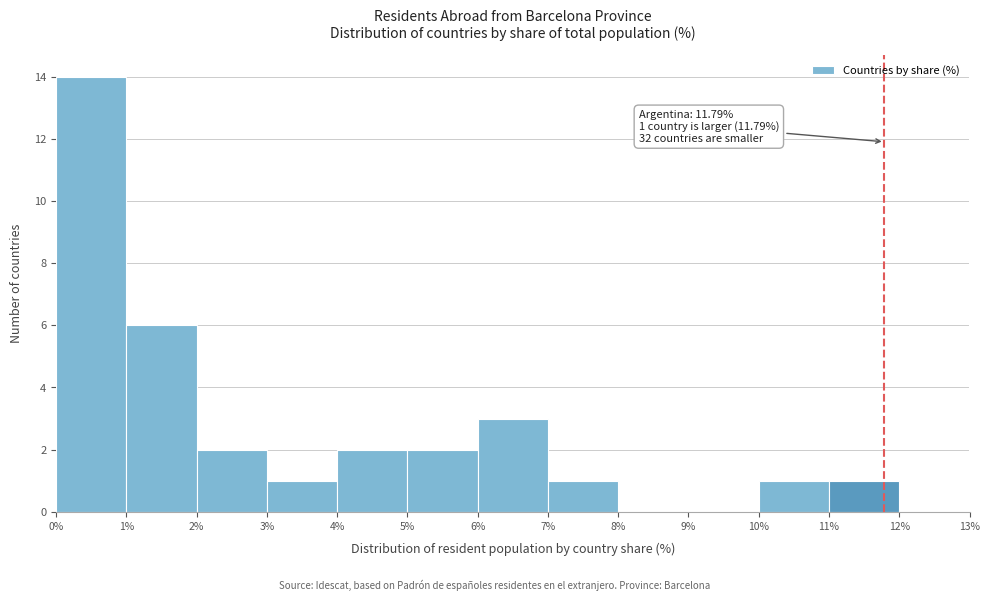

Over which range of the x-axis is the bar tallest?

0% to 1%